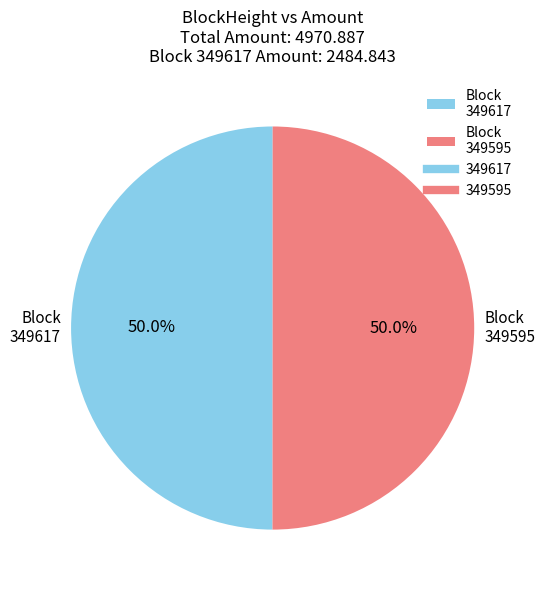

Approximately how many times larger is the value at Block 349617 compared to Block 349595?

1.0